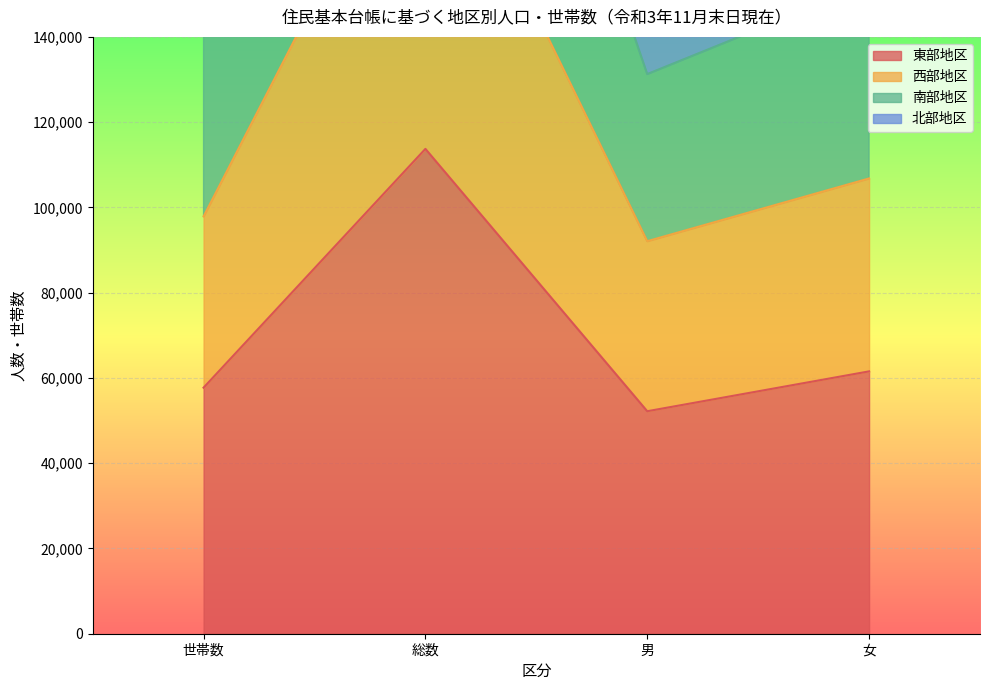

Reading left to right, what are all the values shown in this chart?

東部地区: 57716	113730	52190	61540
西部地区: 97883	198878	92081	106797
南部地区: 205929	406422	187779	218643
北部地区: 141326	283620	131270	152350